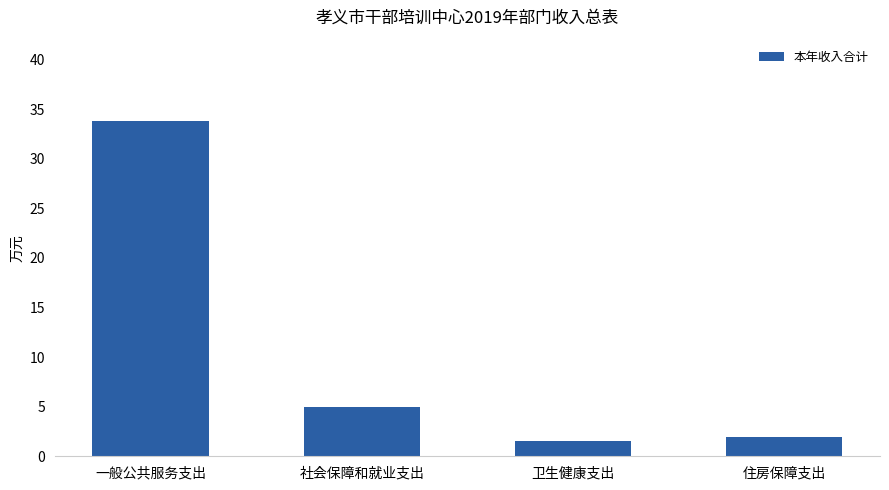

Where is the data nearest to the value 17?

社会保障和就业支出